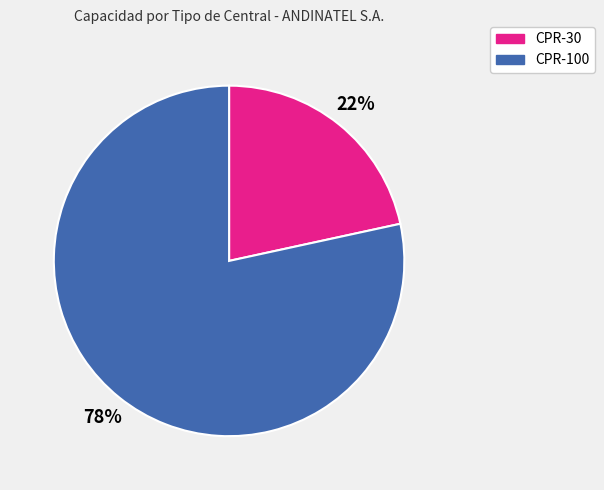

How many slices are in this pie chart?

2